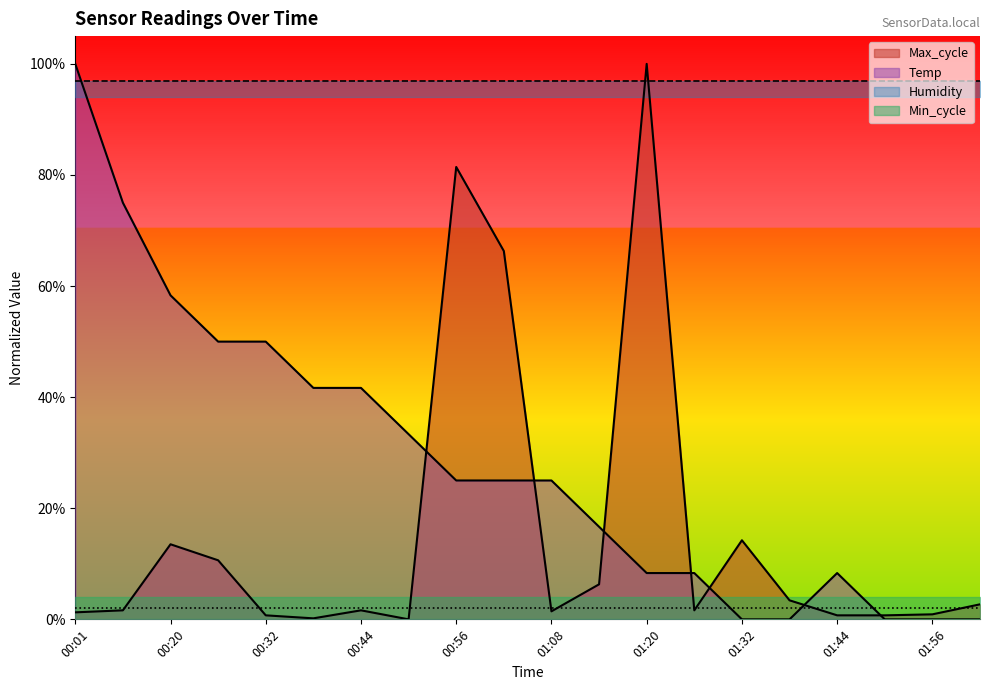

What is the label of the 14th point from the right?

00:44